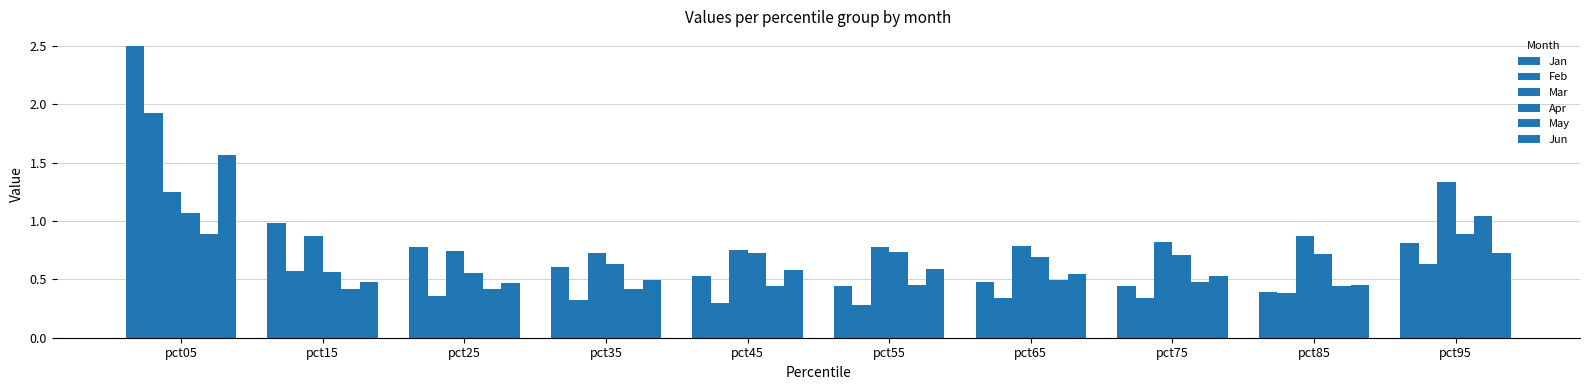

What is the difference between the maximum and minimum values in the Feb series?

1.6